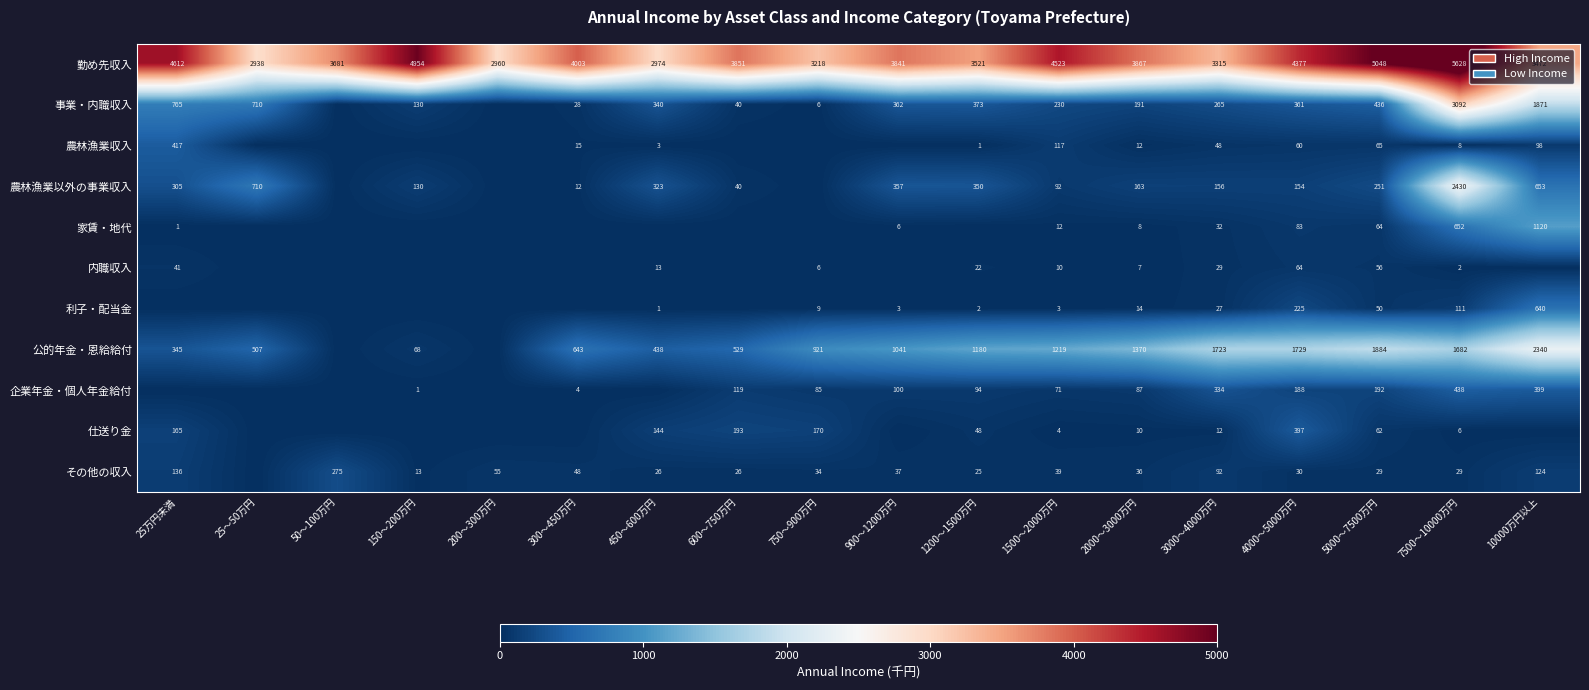

Which label corresponds to the smallest value in the chart?

50～100万円